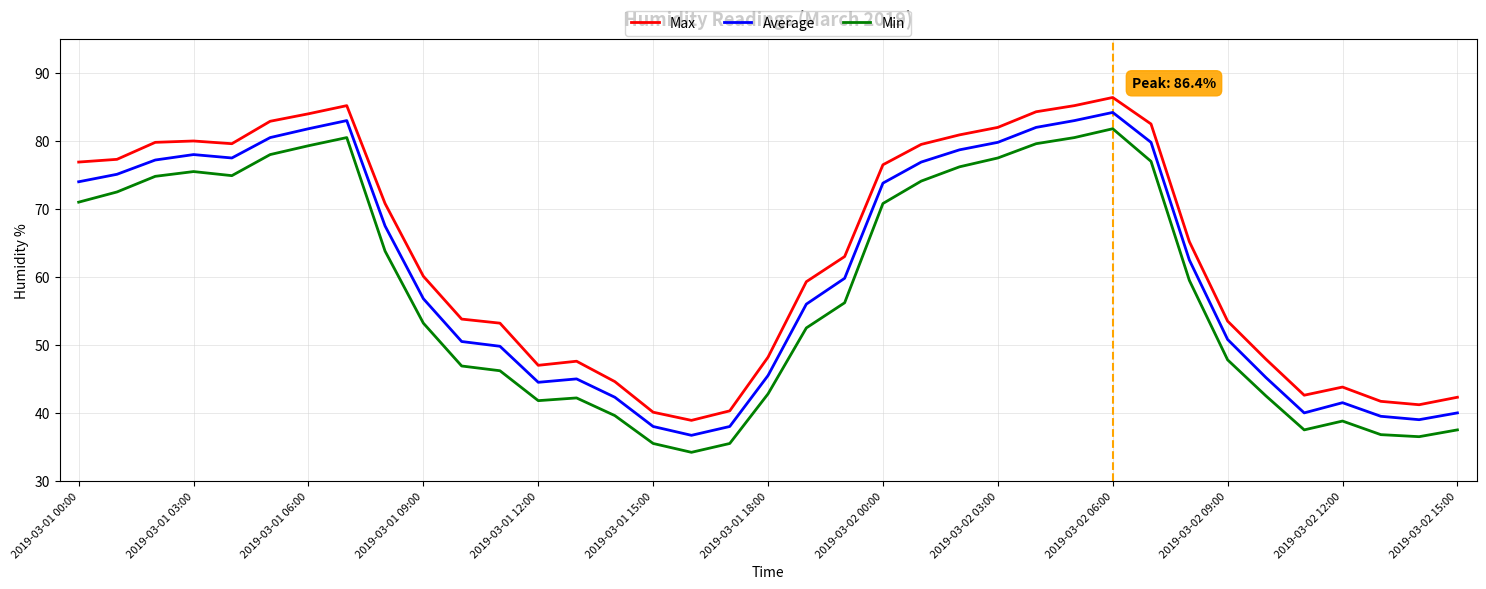

True or false: Max and Average intersect in this chart.

False